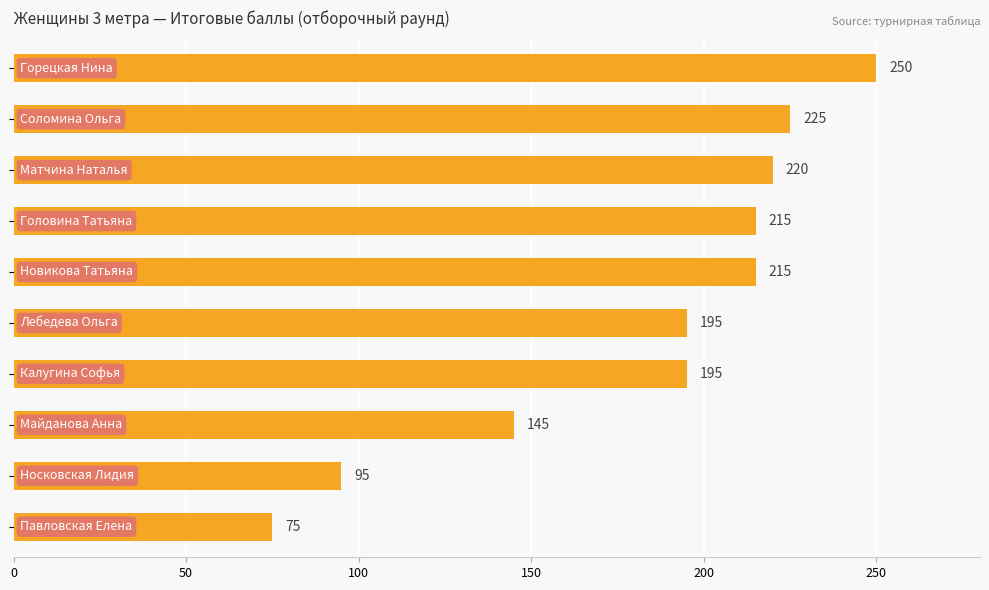

What is the minimum value shown in the chart?

75